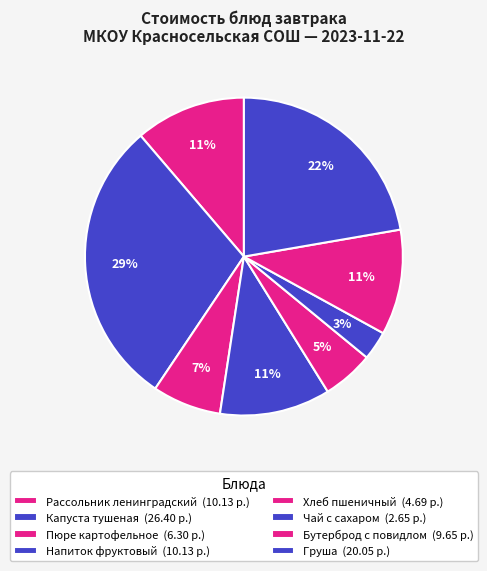

Approximately how many times larger is the value at Чай с сахаром compared to Хлеб пшеничный?

0.6